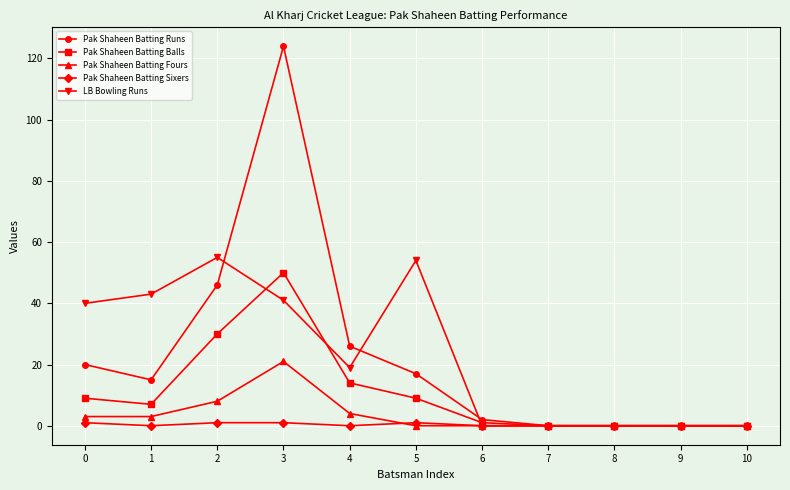

Which series has the largest range (max minus min)?

Pak Shaheen Batting Runs